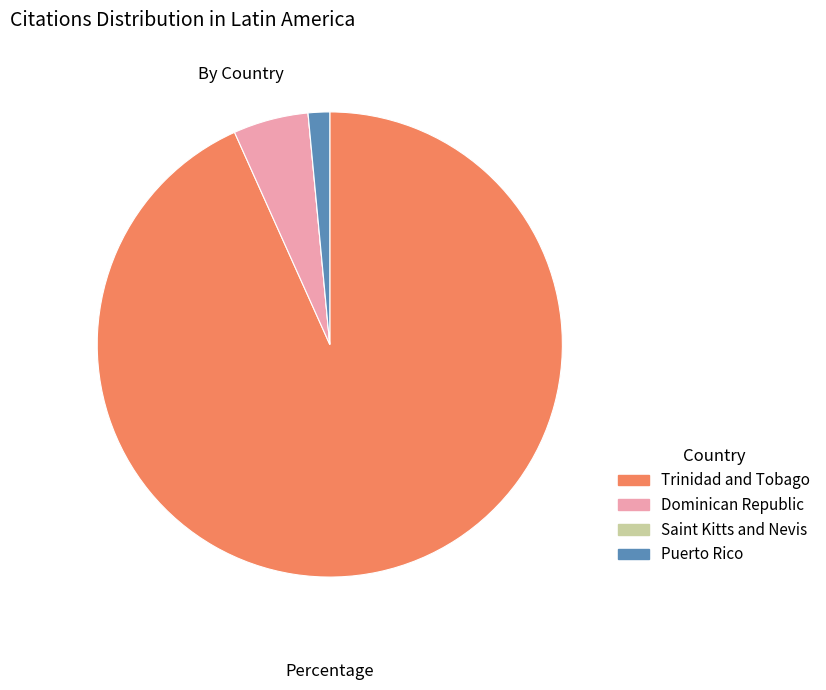

Approximately how many times larger is the value at Puerto Rico compared to Dominican Republic?

0.3